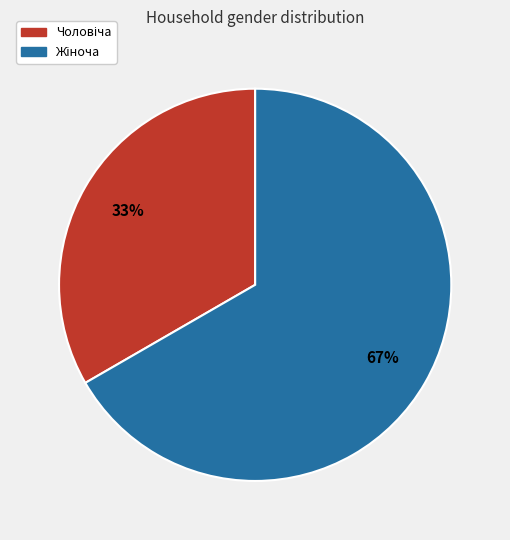

Does any single category account for the majority?

Yes